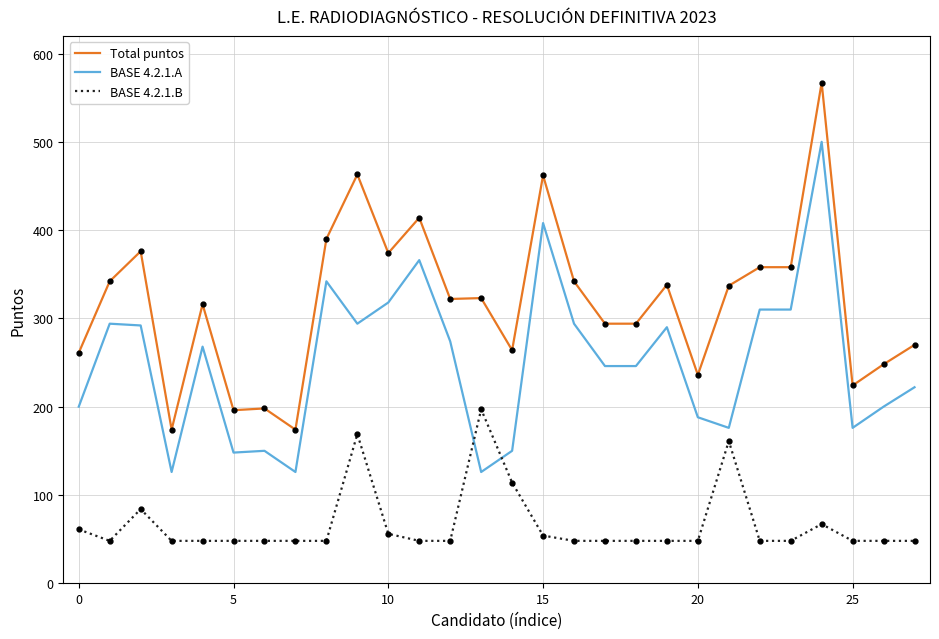

What is the minimum value shown in the chart?

48